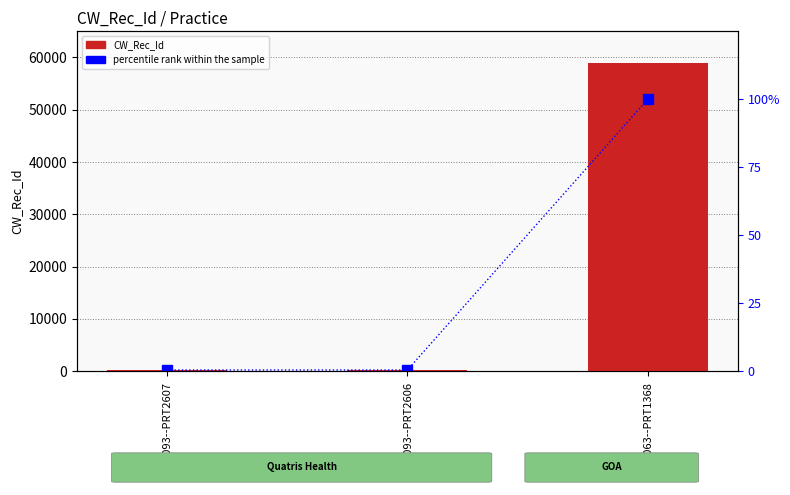

Reading left to right, transcribe all the data shown in this chart.

CW_Rec_Id: 250.0	250.0	58958.0
percentile rank within the sample: 0.4	0.4	100.0